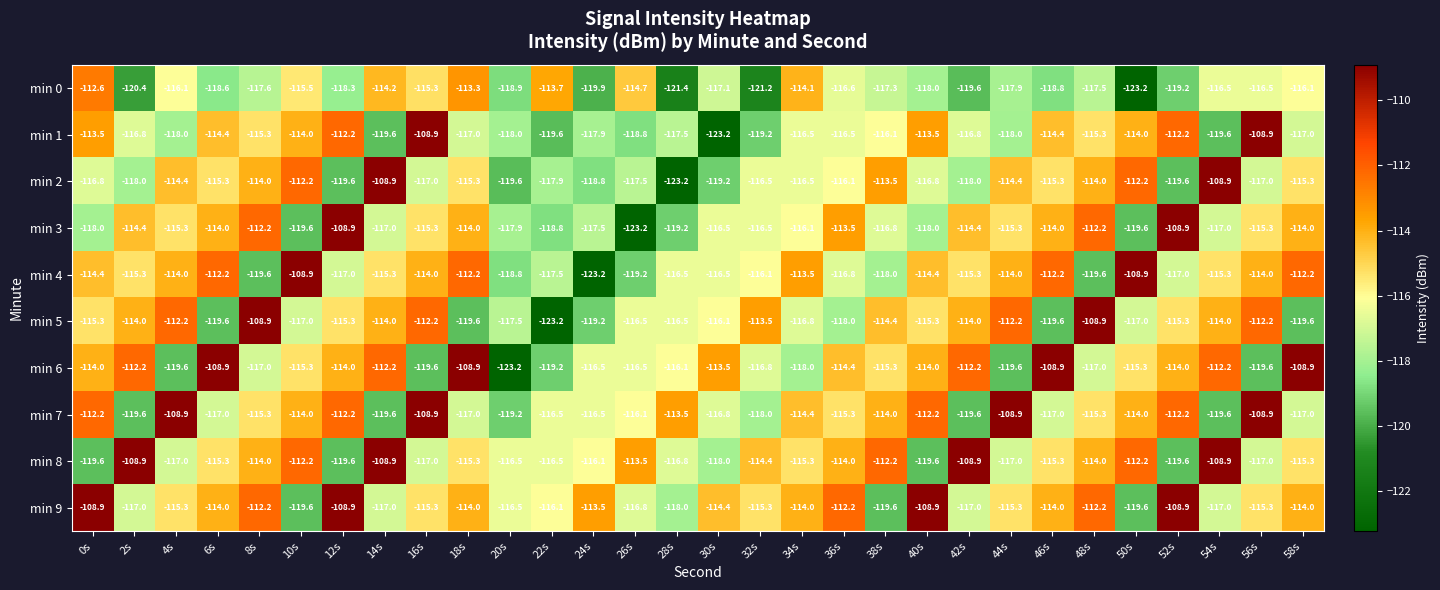

The value of min 7 at 40s is -197.6. True or false?

False